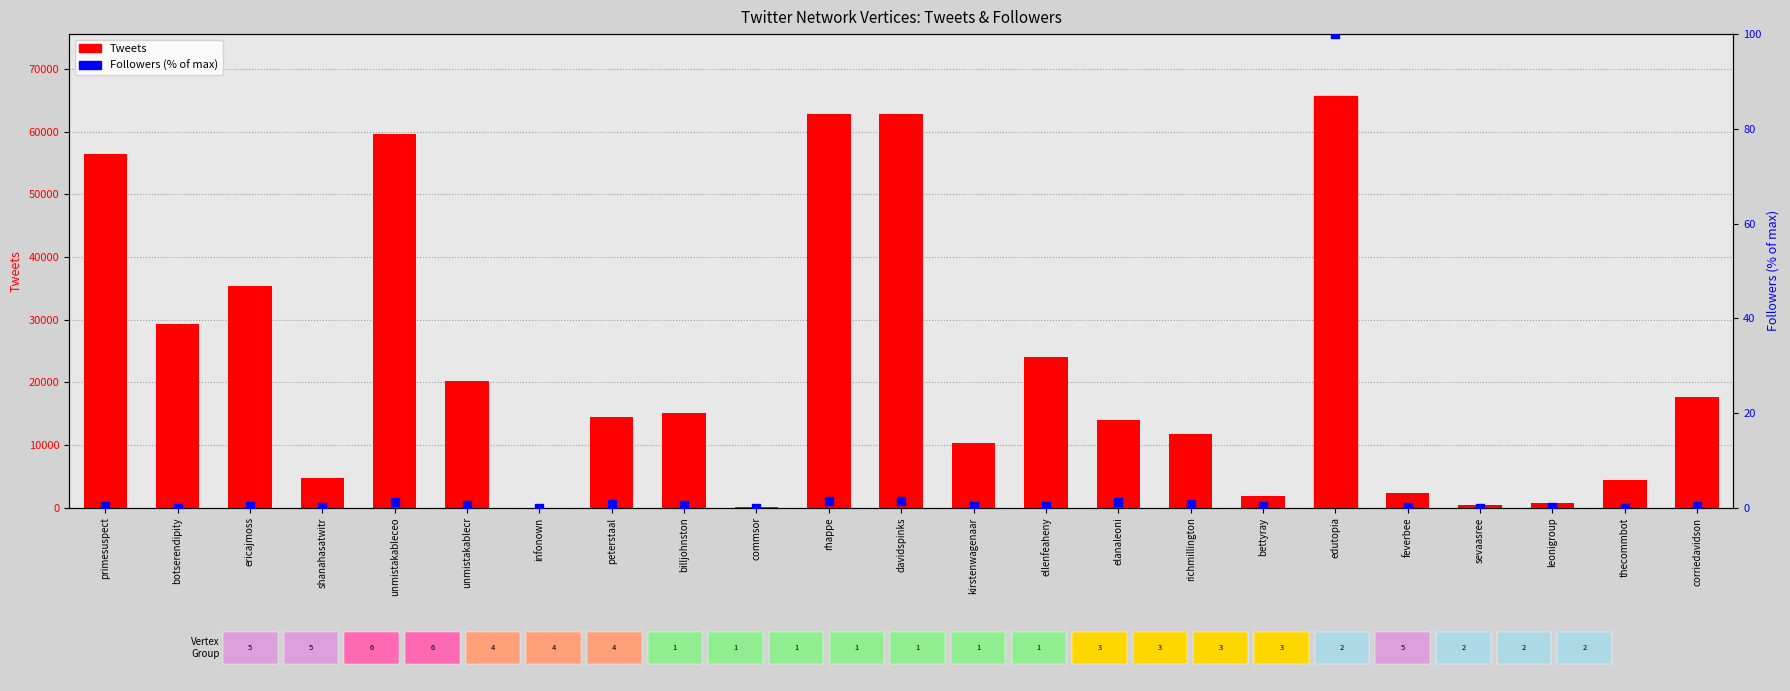

At how many categories does at least one series exceed 11649?

14